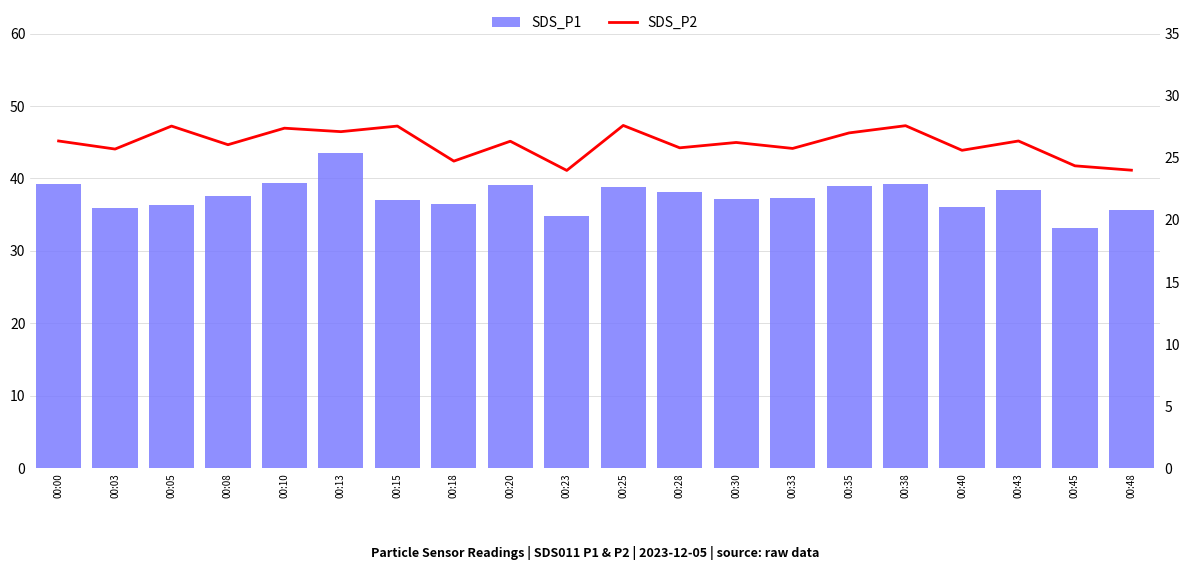

Does the chart contain stacked bars?

No